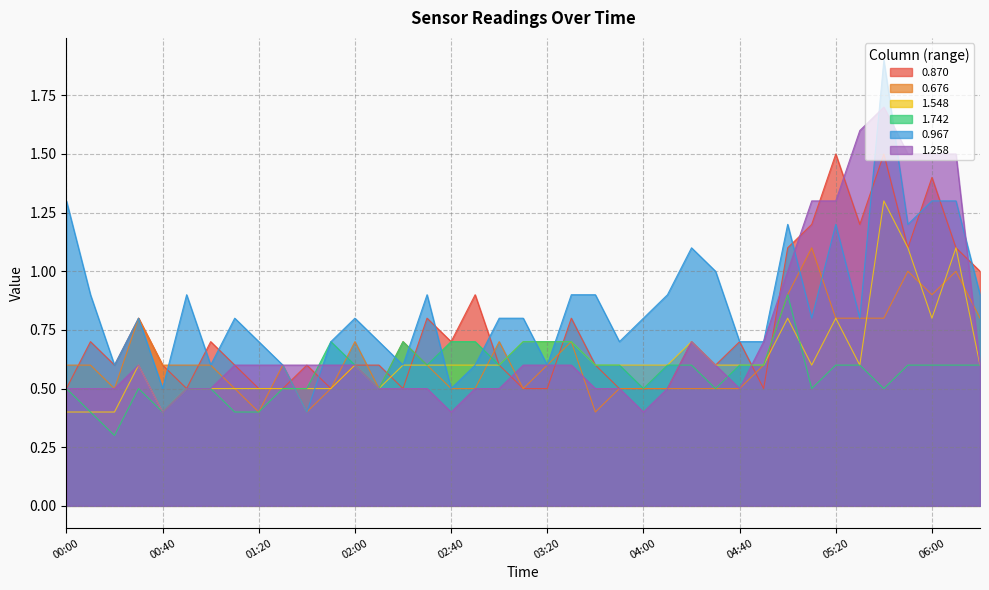

At how many categories does at least one series exceed 1?

10